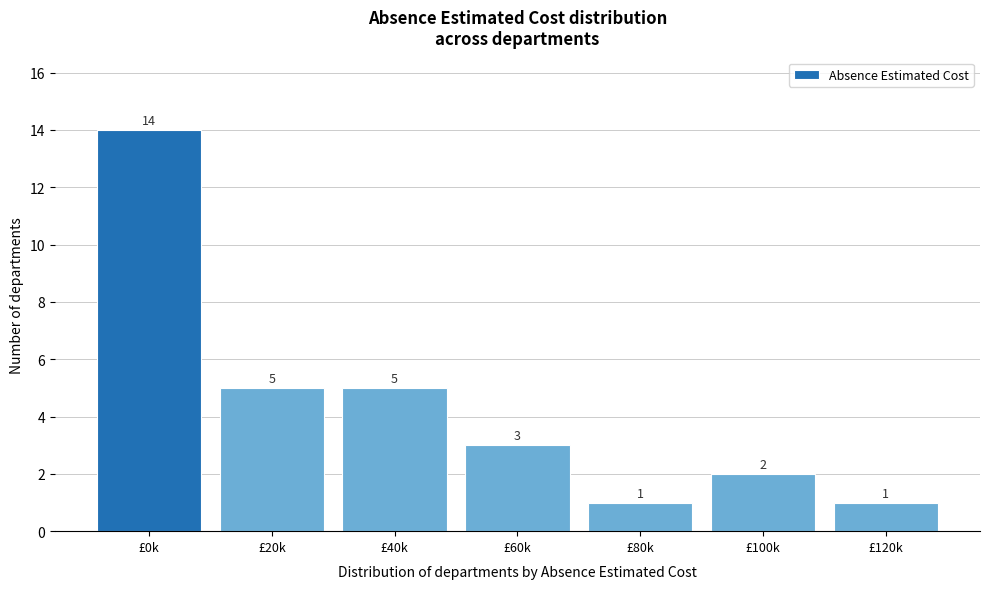

Reading left to right, what are all the values shown in this chart?

£0k=14	£20k=5	£40k=5	£60k=3	£80k=1	£100k=2	£120k=1